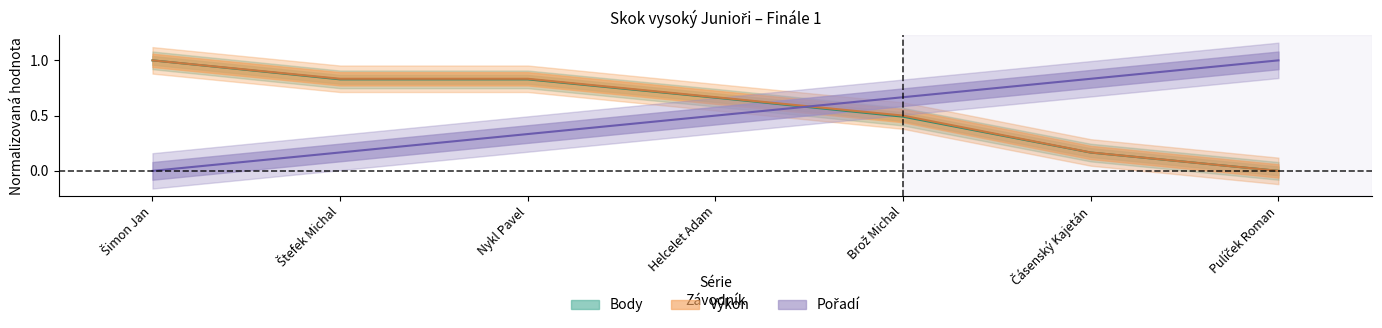

How many categories are shown in the chart?

7